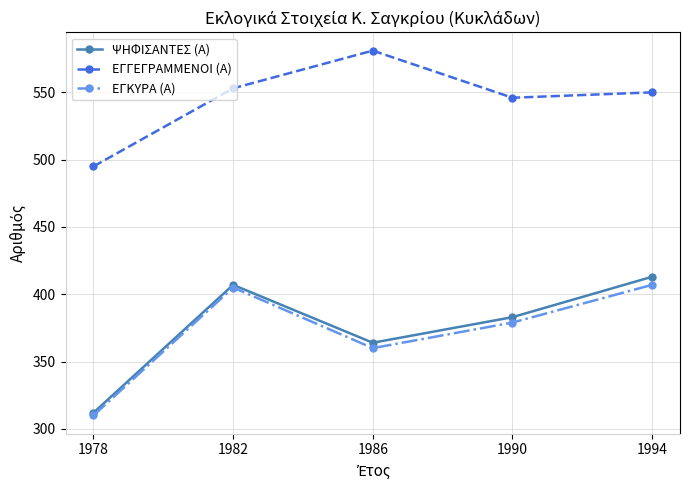

What is the difference between the ΕΓΚΥΡΑ (Α) values at 1986 and 1994?

47